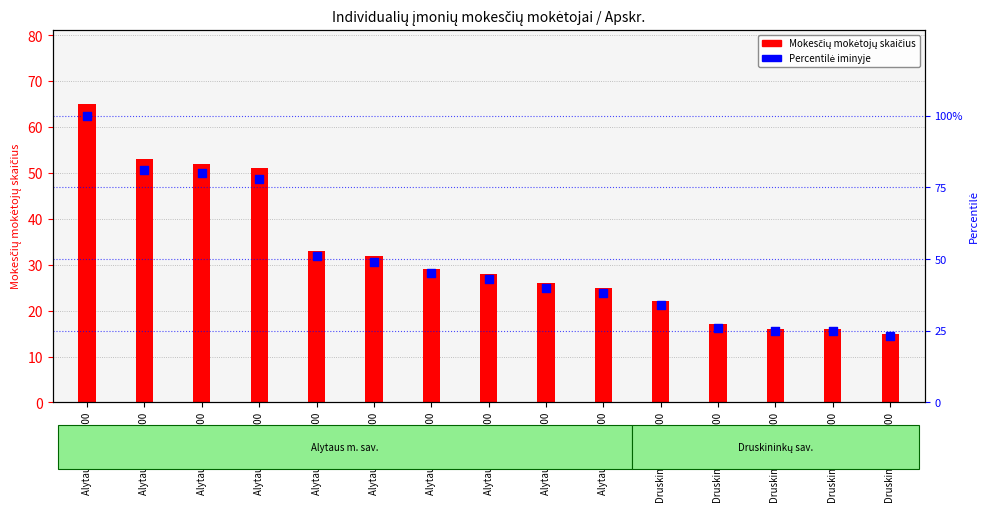

What is the change in value from Alytaus m. 602400 to Druskininkų 494100?

-26